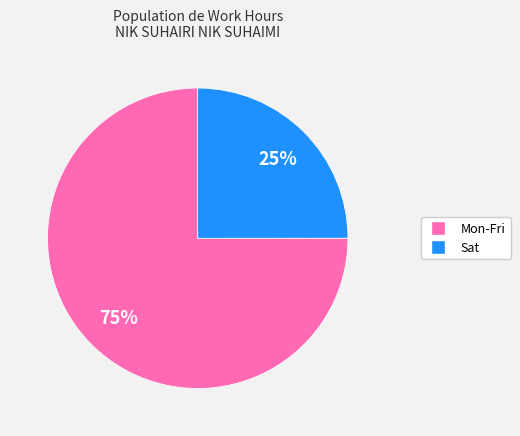

Count the number of slices in the pie.

2